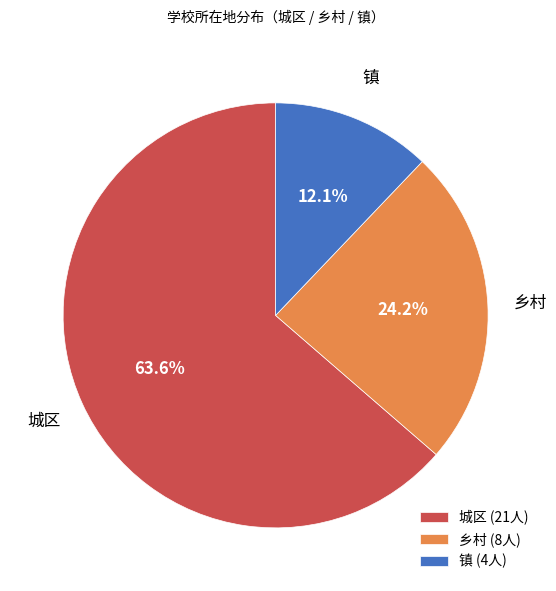

How many slices are in this pie chart?

3